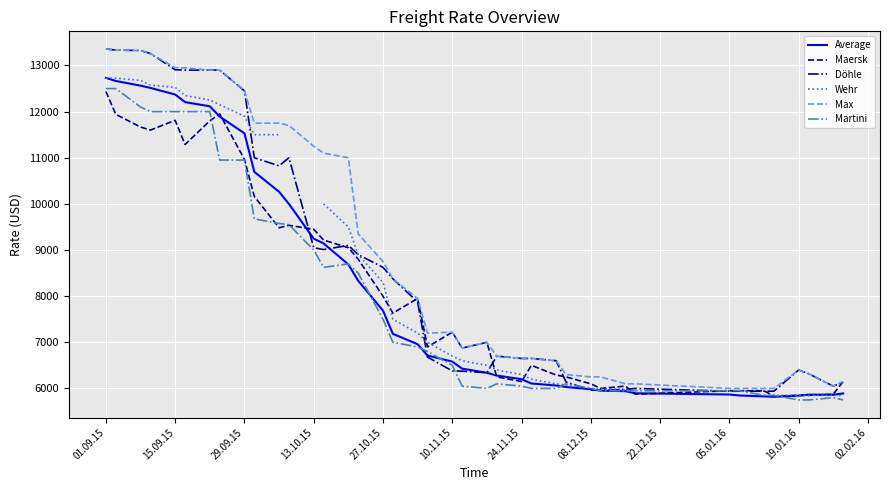

At which label does Average first exceed 6713?

01.09.15